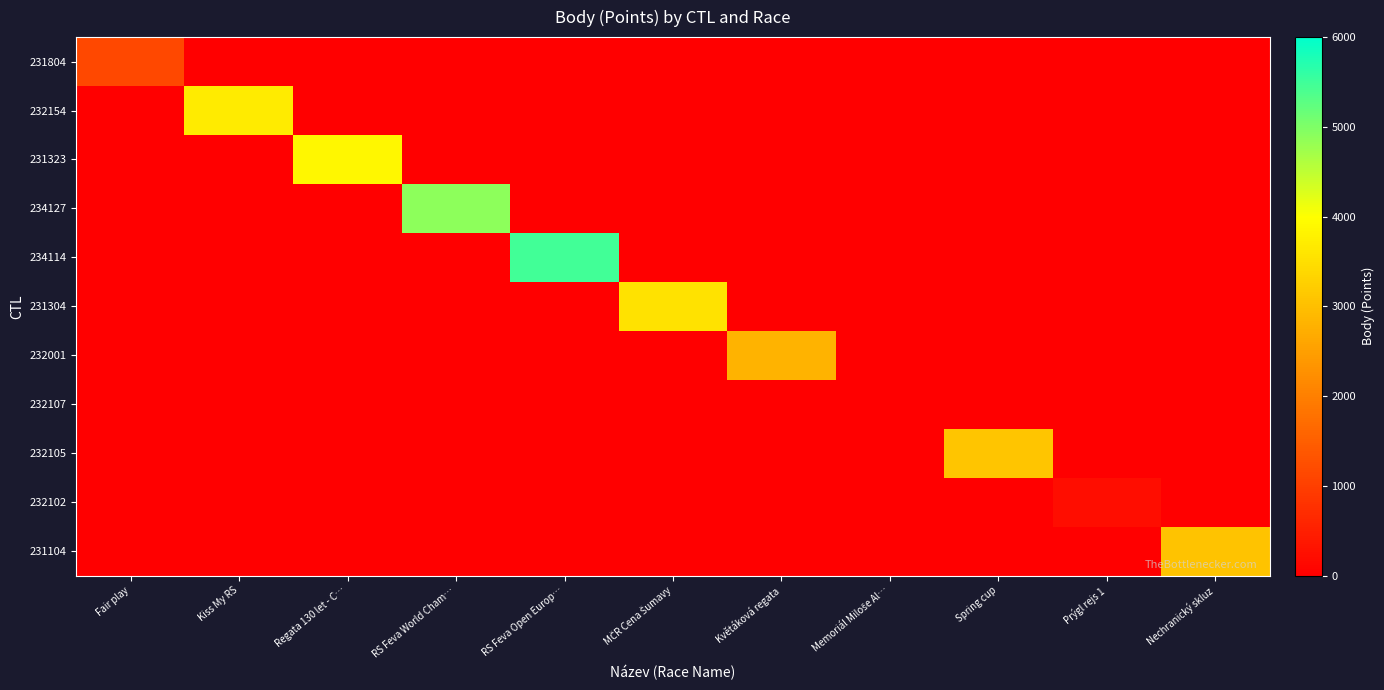

Reading right to left, what are all the values shown in this chart?

231804: Nechranický skluz=0	Prýgl rejs 1=0	Spring cup=0	Memoriál Miloše Al…=0	Květáková regata=0	MČR Cena Šumavy=0	RS Feva Open Europ…=0	RS Feva World Cham…=0	Regata 130 let - C…=0	Kiss My RS=0	Fair play=1142
232154: Nechranický skluz=0	Prýgl rejs 1=0	Spring cup=0	Memoriál Miloše Al…=0	Květáková regata=0	MČR Cena Šumavy=0	RS Feva Open Europ…=0	RS Feva World Cham…=0	Regata 130 let - C…=0	Kiss My RS=3689	Fair play=0
231323: Nechranický skluz=0	Prýgl rejs 1=0	Spring cup=0	Memoriál Miloše Al…=0	Květáková regata=0	MČR Cena Šumavy=0	RS Feva Open Europ…=0	RS Feva World Cham…=0	Regata 130 let - C…=3874	Kiss My RS=0	Fair play=0
234127: Nechranický skluz=0	Prýgl rejs 1=0	Spring cup=0	Memoriál Miloše Al…=0	Květáková regata=0	MČR Cena Šumavy=0	RS Feva Open Europ…=0	RS Feva World Cham…=4875	Regata 130 let - C…=0	Kiss My RS=0	Fair play=0
234114: Nechranický skluz=0	Prýgl rejs 1=0	Spring cup=0	Memoriál Miloše Al…=0	Květáková regata=0	MČR Cena Šumavy=0	RS Feva Open Europ…=5462	RS Feva World Cham…=0	Regata 130 let - C…=0	Kiss My RS=0	Fair play=0
231304: Nechranický skluz=0	Prýgl rejs 1=0	Spring cup=0	Memoriál Miloše Al…=0	Květáková regata=0	MČR Cena Šumavy=3547	RS Feva Open Europ…=0	RS Feva World Cham…=0	Regata 130 let - C…=0	Kiss My RS=0	Fair play=0
232001: Nechranický skluz=0	Prýgl rejs 1=0	Spring cup=0	Memoriál Miloše Al…=0	Květáková regata=2814	MČR Cena Šumavy=0	RS Feva Open Europ…=0	RS Feva World Cham…=0	Regata 130 let - C…=0	Kiss My RS=0	Fair play=0
232107: Nechranický skluz=0	Prýgl rejs 1=0	Spring cup=0	Memoriál Miloše Al…=0	Květáková regata=0	MČR Cena Šumavy=0	RS Feva Open Europ…=0	RS Feva World Cham…=0	Regata 130 let - C…=0	Kiss My RS=0	Fair play=0
232105: Nechranický skluz=0	Prýgl rejs 1=0	Spring cup=3104	Memoriál Miloše Al…=0	Květáková regata=0	MČR Cena Šumavy=0	RS Feva Open Europ…=0	RS Feva World Cham…=0	Regata 130 let - C…=0	Kiss My RS=0	Fair play=0
232102: Nechranický skluz=0	Prýgl rejs 1=226	Spring cup=0	Memoriál Miloše Al…=0	Květáková regata=0	MČR Cena Šumavy=0	RS Feva Open Europ…=0	RS Feva World Cham…=0	Regata 130 let - C…=0	Kiss My RS=0	Fair play=0
231104: Nechranický skluz=3058	Prýgl rejs 1=0	Spring cup=0	Memoriál Miloše Al…=0	Květáková regata=0	MČR Cena Šumavy=0	RS Feva Open Europ…=0	RS Feva World Cham…=0	Regata 130 let - C…=0	Kiss My RS=0	Fair play=0